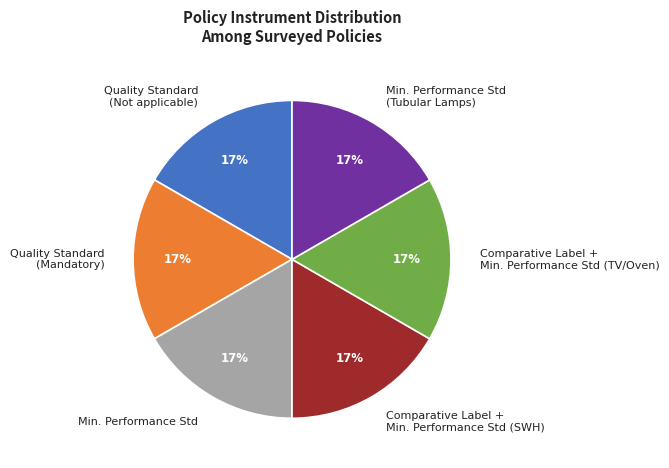

How many segments does this pie chart have?

6